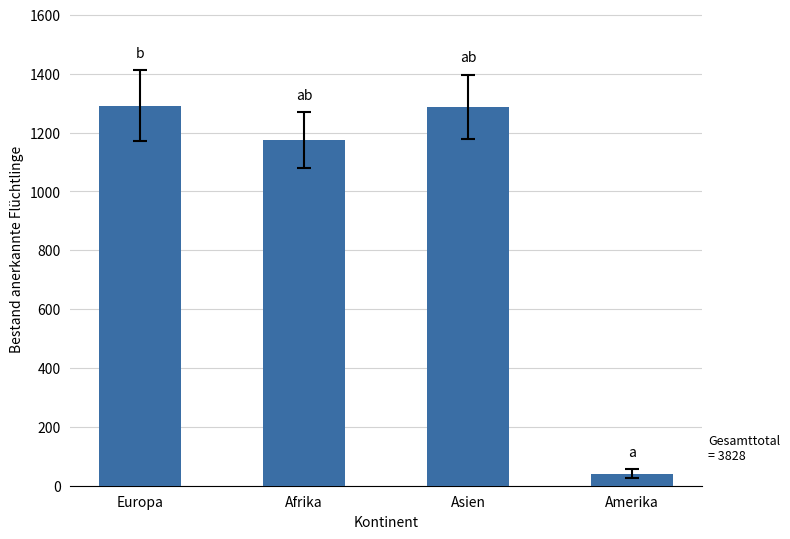

How many values are below 1287?

2